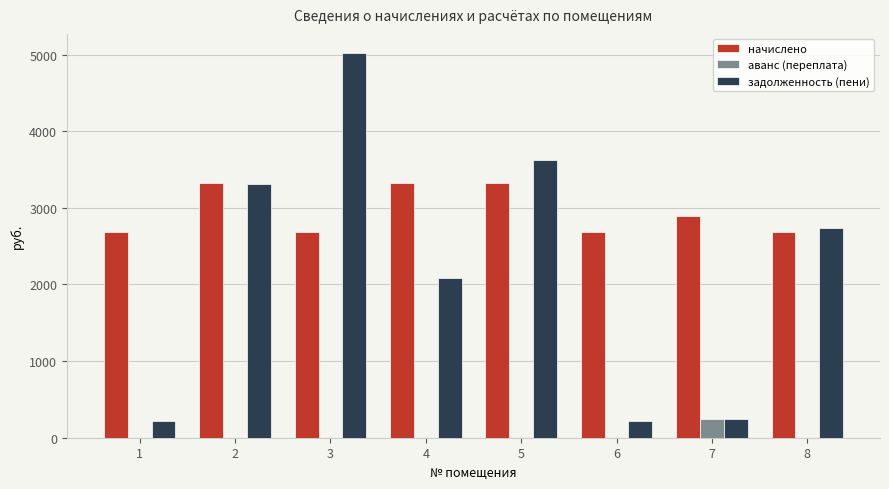

At which category is the sum across all series the highest?

3